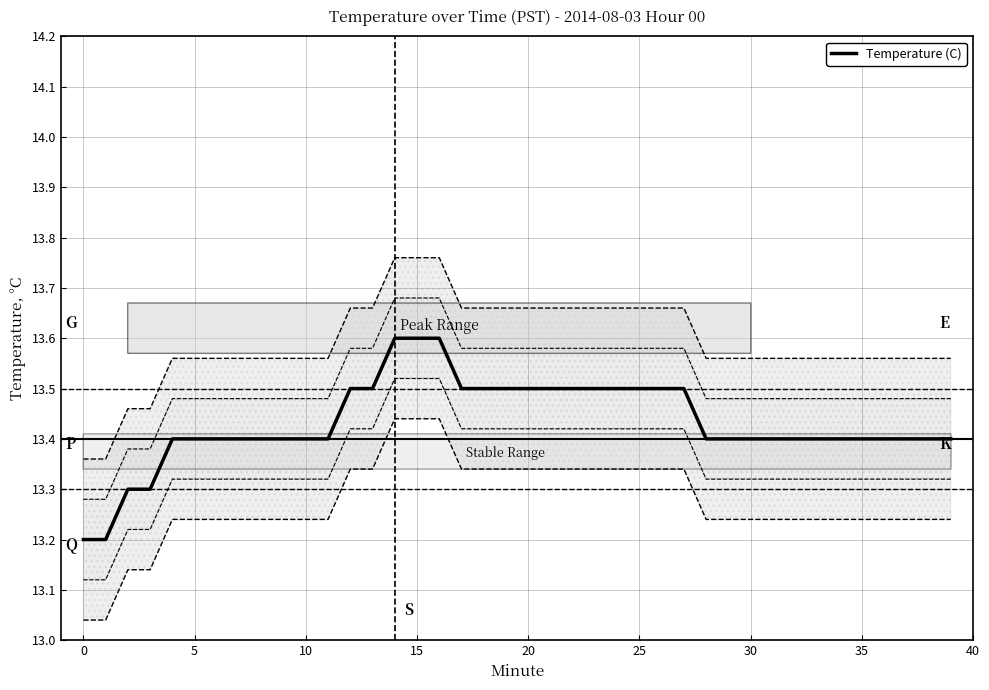

What is the difference between the maximum and minimum values?

0.4